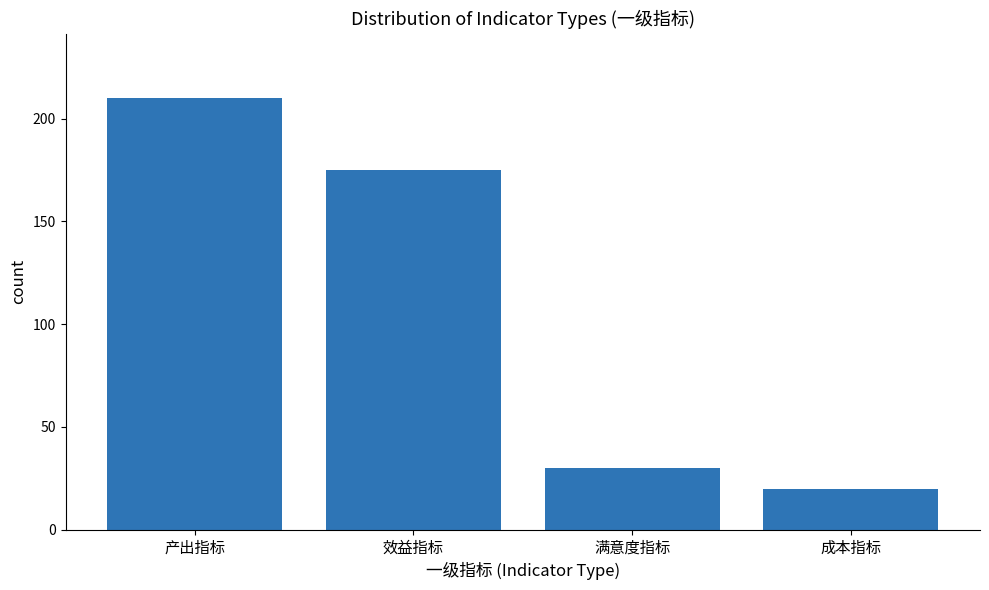

List the labels in order of value, smallest first.

成本指标, 满意度指标, 效益指标, 产出指标